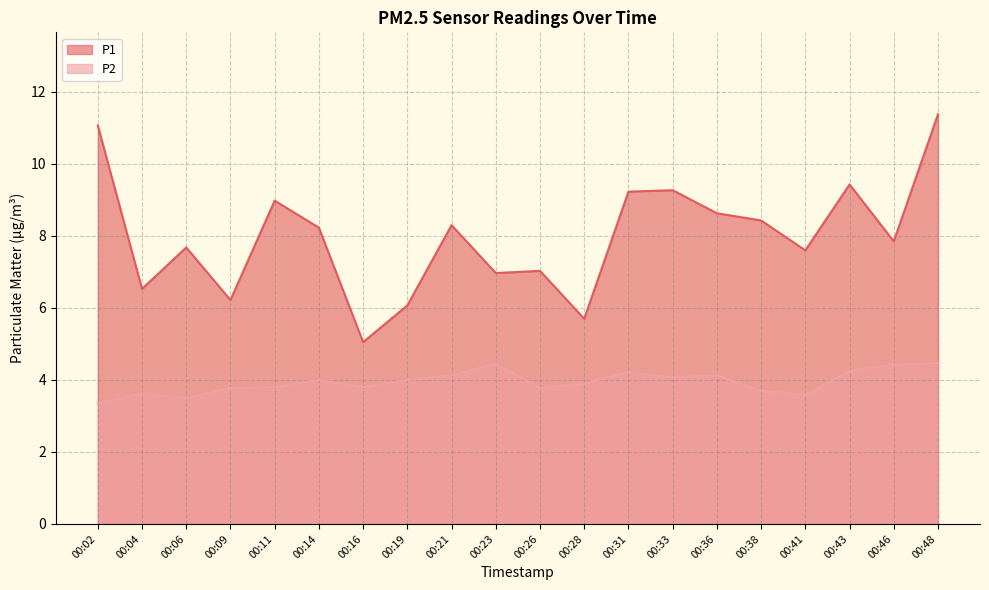

At 00:19, list the series in order from largest to smallest.

P1, P2